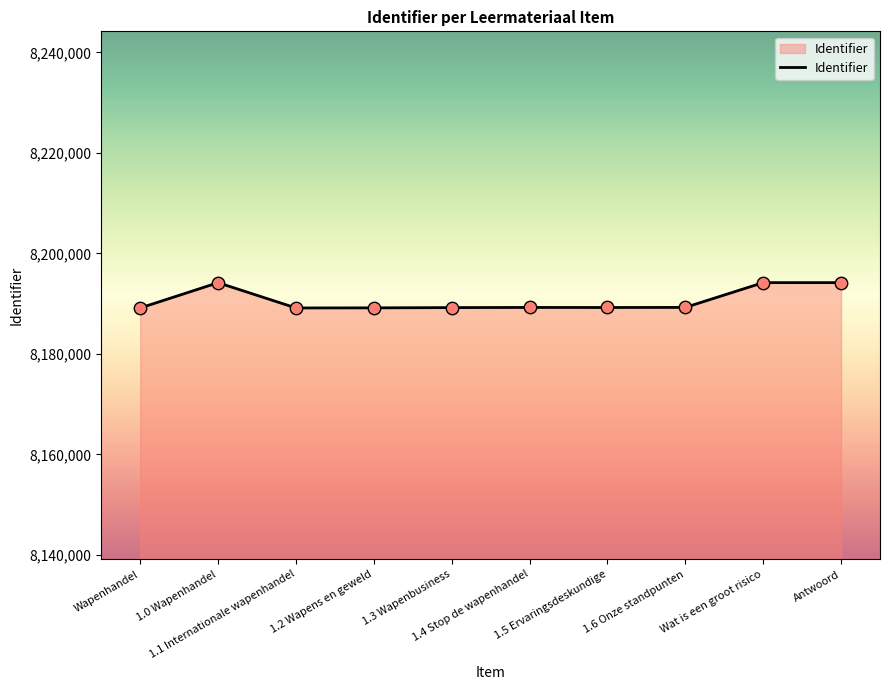

What is the ratio of the value at Wat is een groot risico to the value at 1.3 Wapenbusiness?

1.0